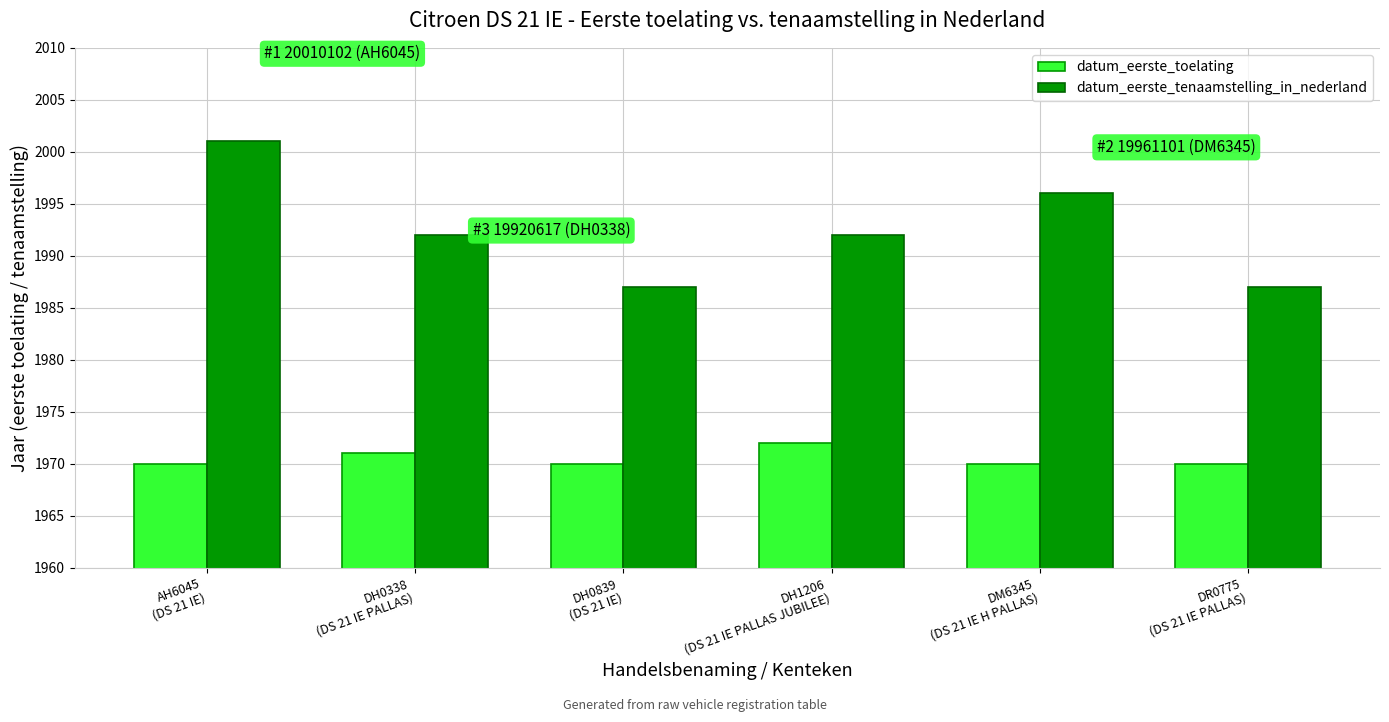

What is the label of the 3rd bar from the left?

DH0839
(DS 21 IE)